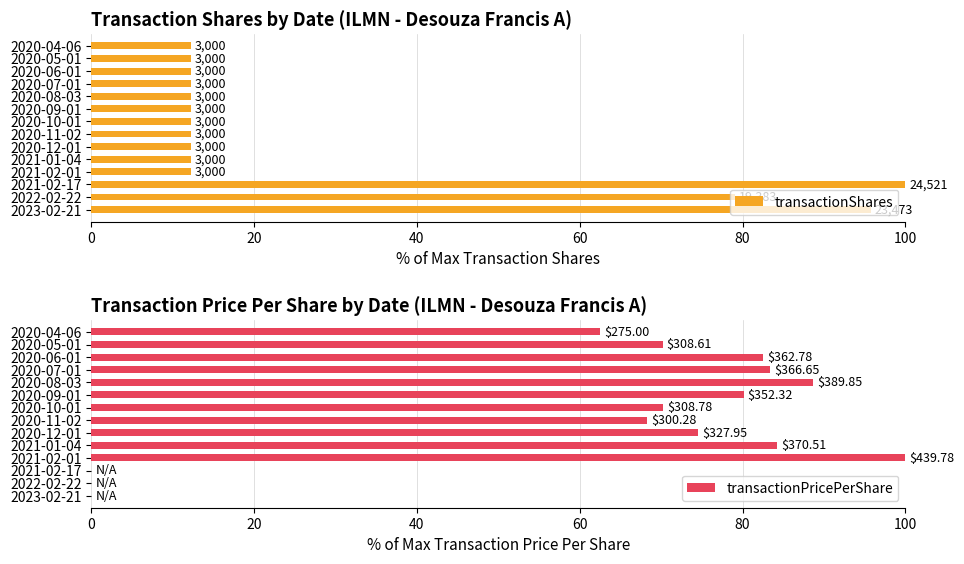

What is the greatest value displayed?

100.0